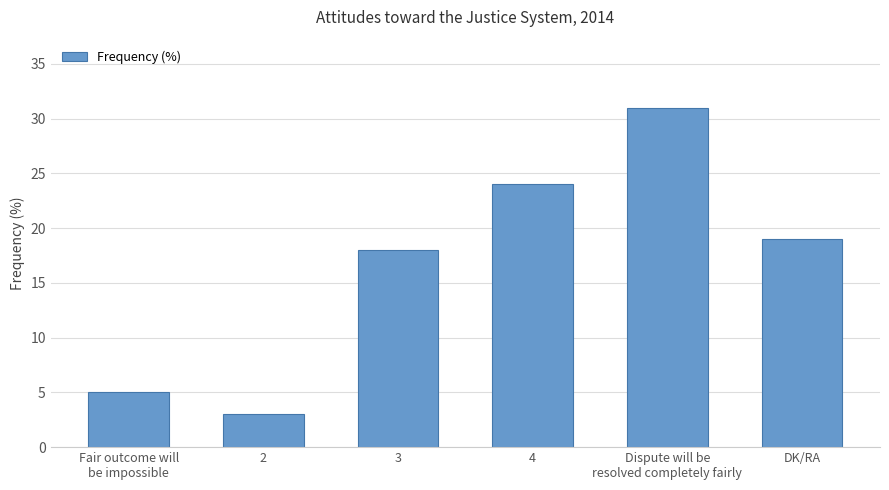

List the labels in order of value, largest first.

Dispute will be
resolved completely fairly, 4, DK/RA, 3, Fair outcome will
be impossible, 2